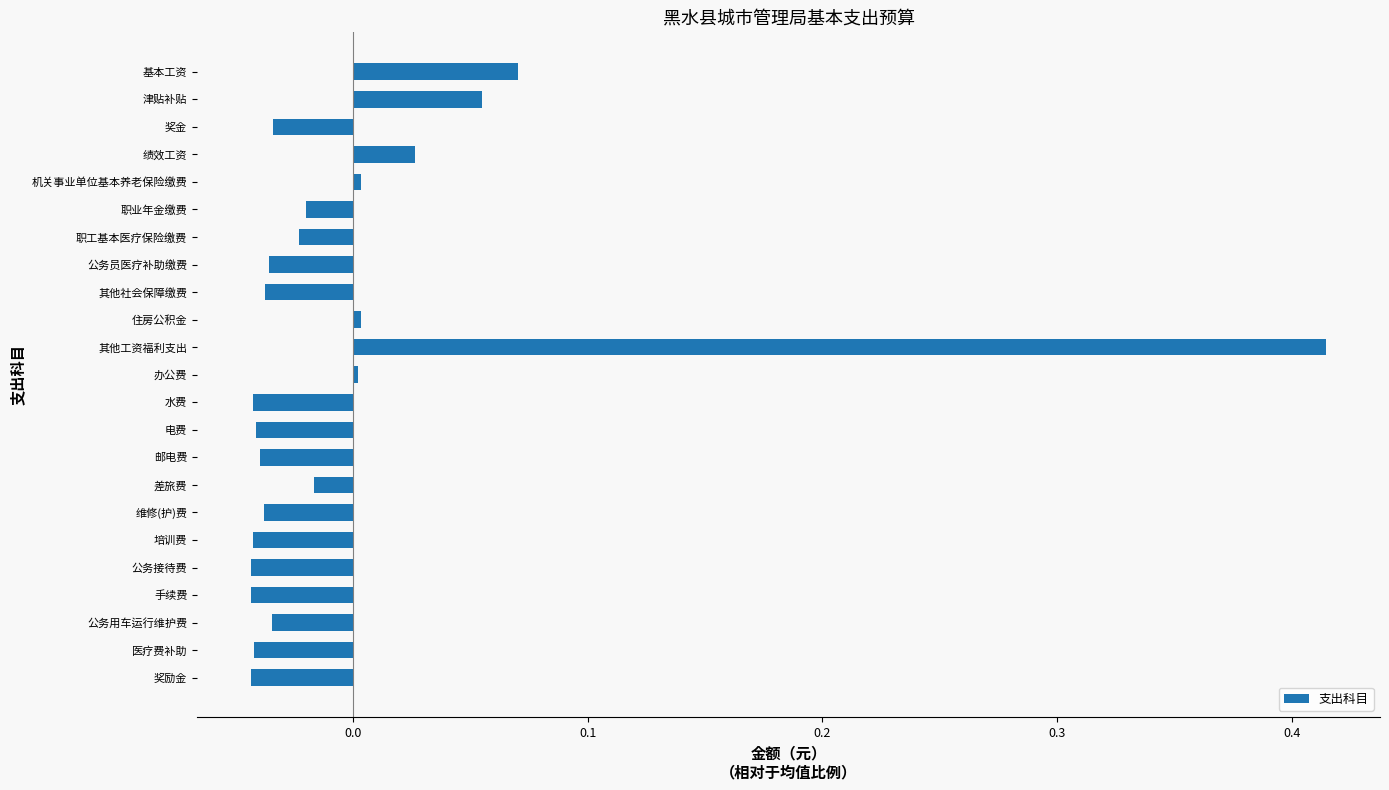

What position from the bottom is 邮电费?

9